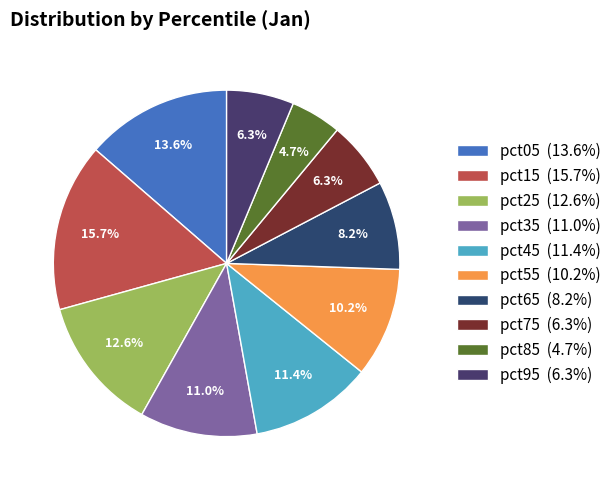

Is pct85 the majority of the pie?

No